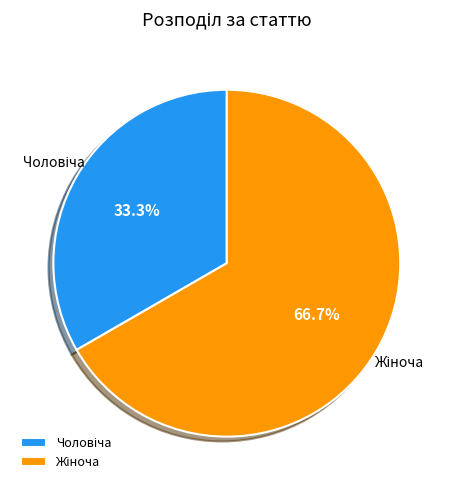

Is there any slice that represents more than half of the pie?

Yes